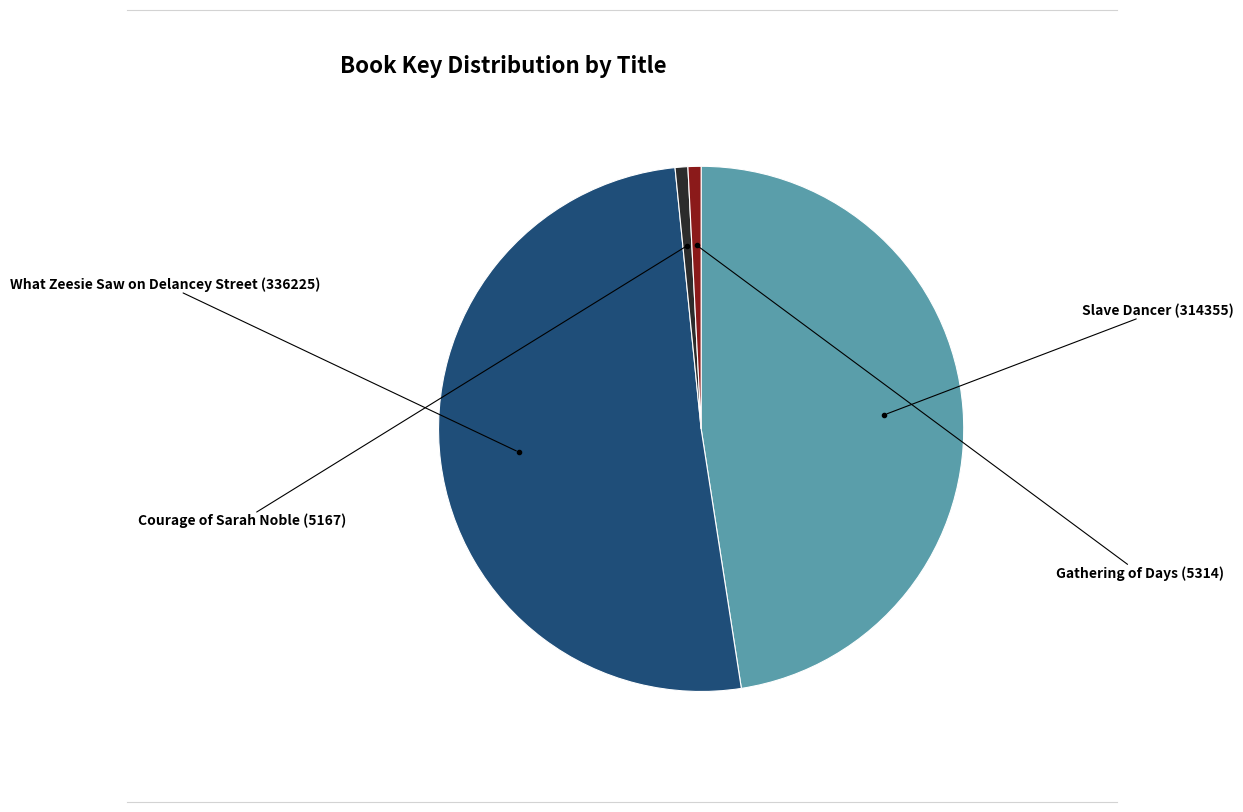

Is there any slice that represents more than half of the pie?

Yes